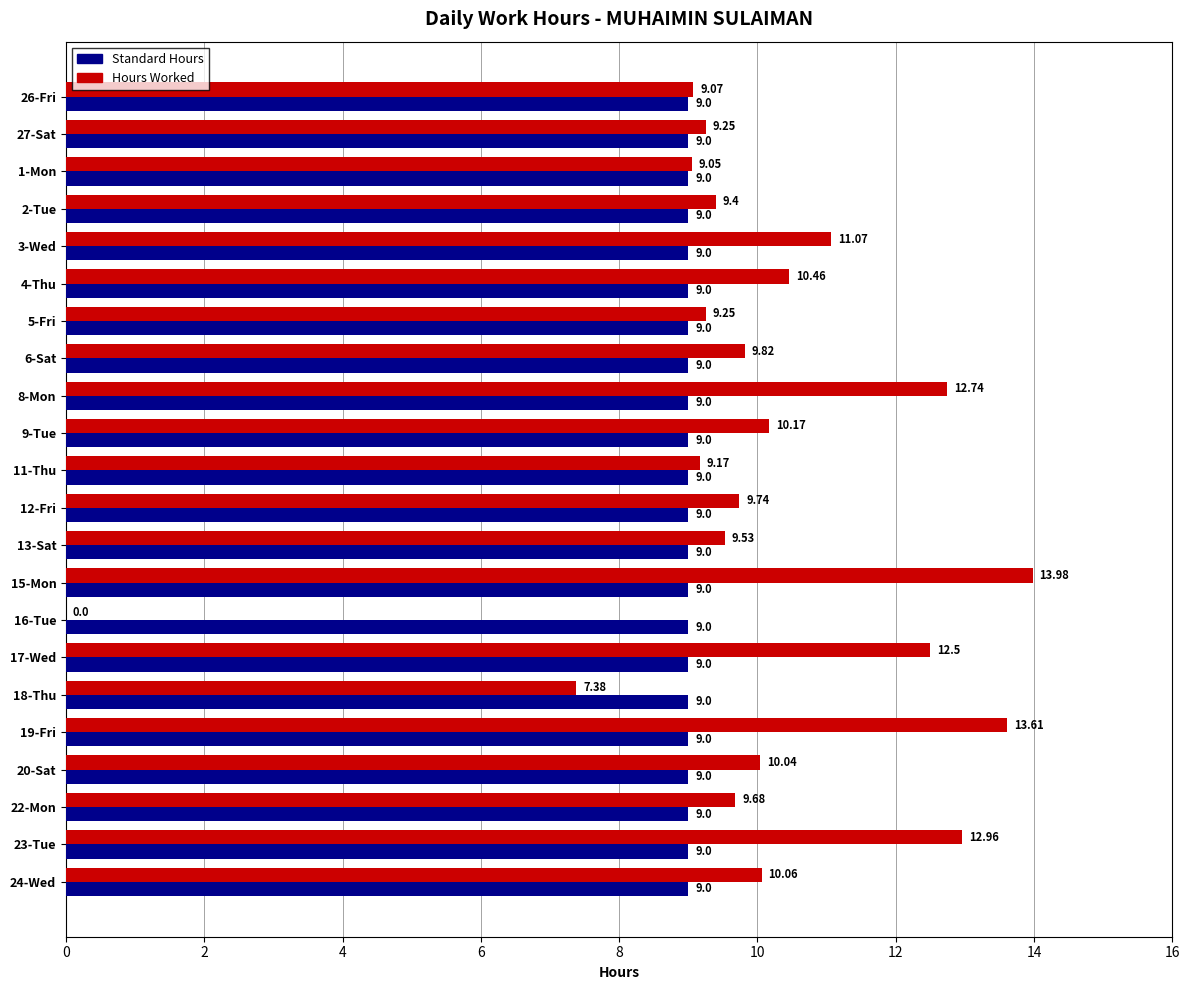

Which series has the widest spread of values?

Hours Worked